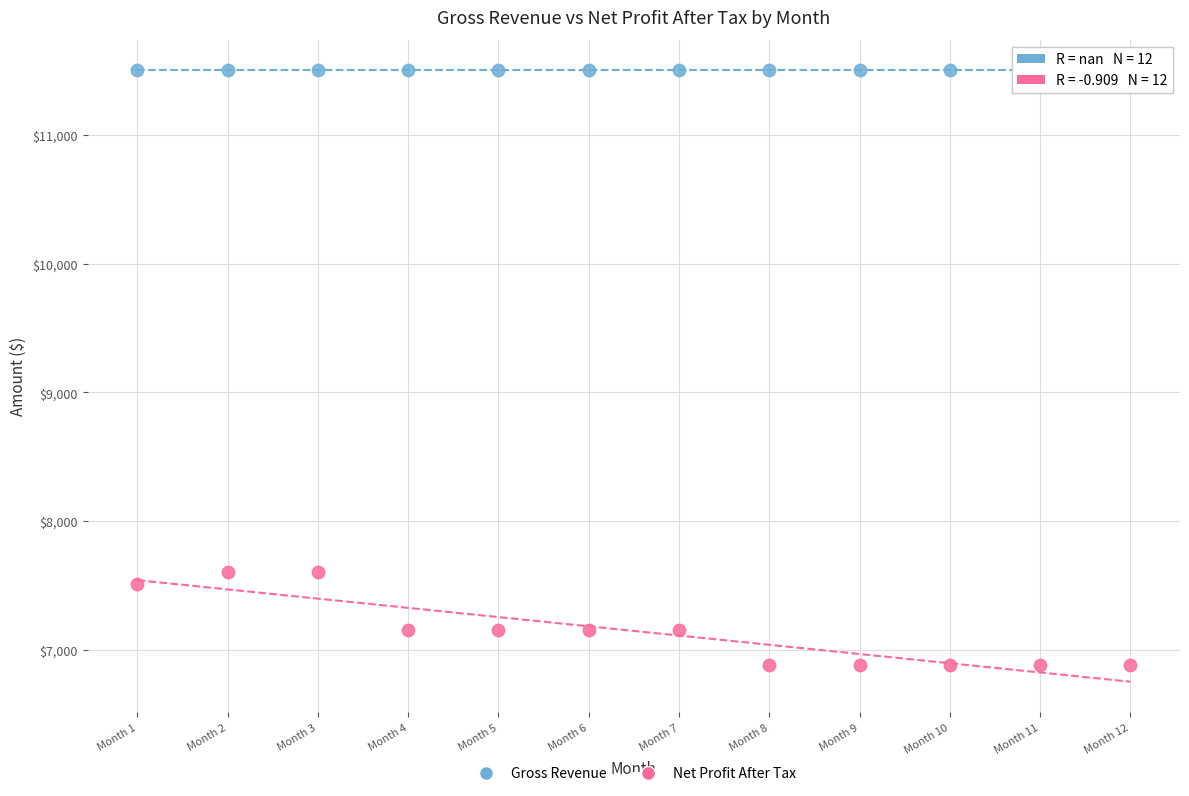

Which series contains the highest Y value?

Gross Revenue